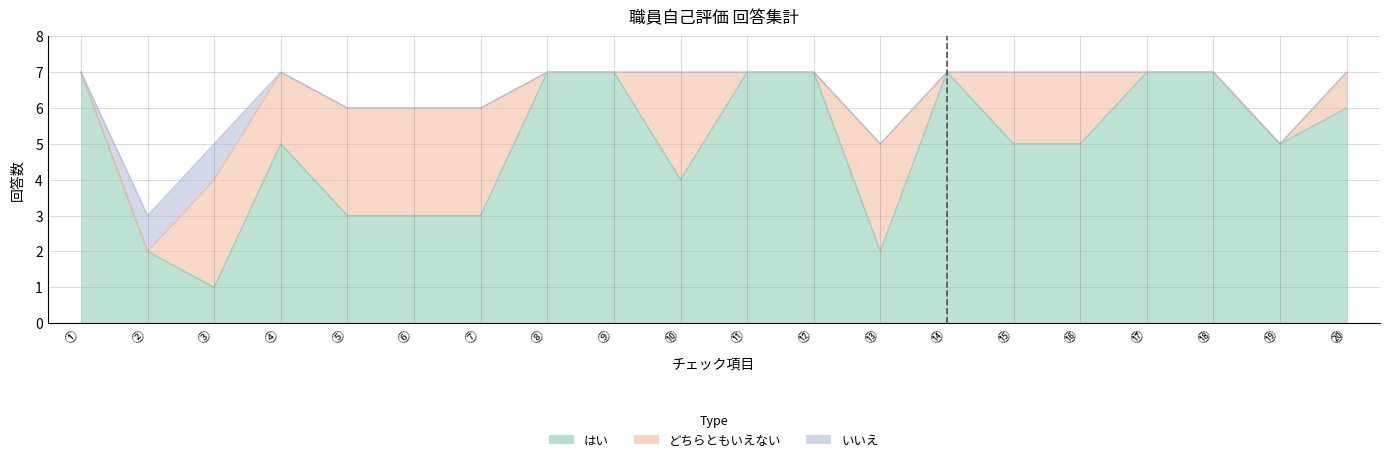

Which label corresponds to the smallest value in the chart?

①